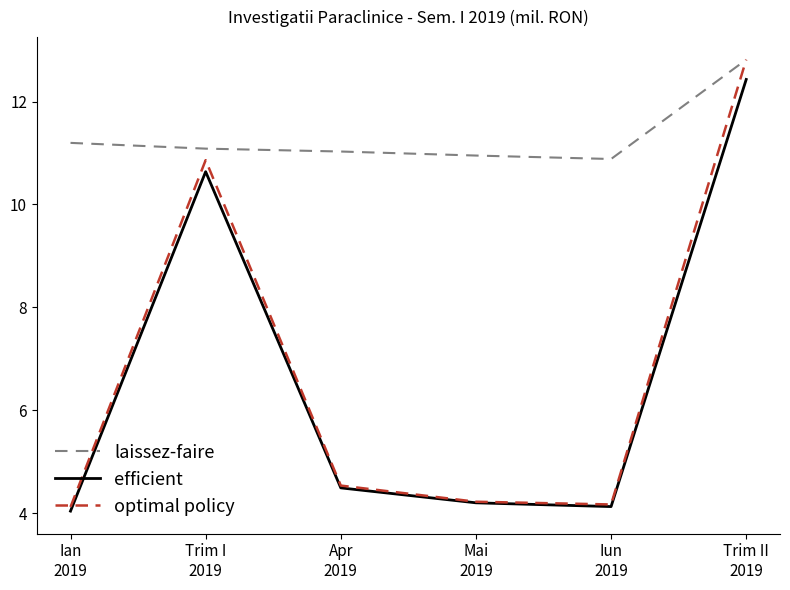

Which category has the lowest value across all series?

Ian
2019